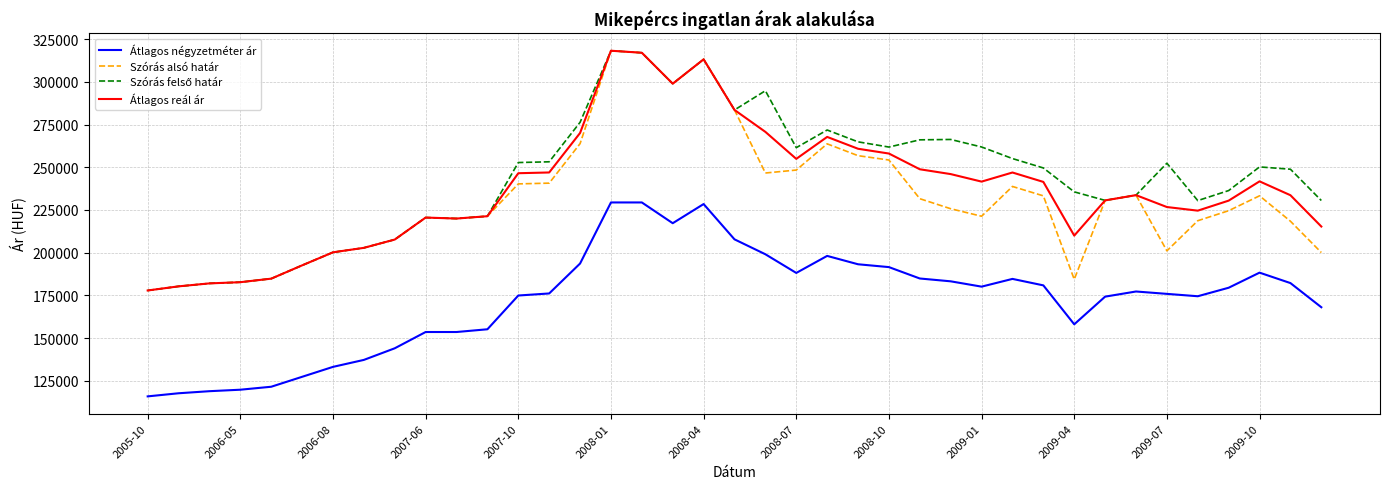

True or false: Átlagos reál ár and Átlagos négyzetméter ár cross at least once.

False